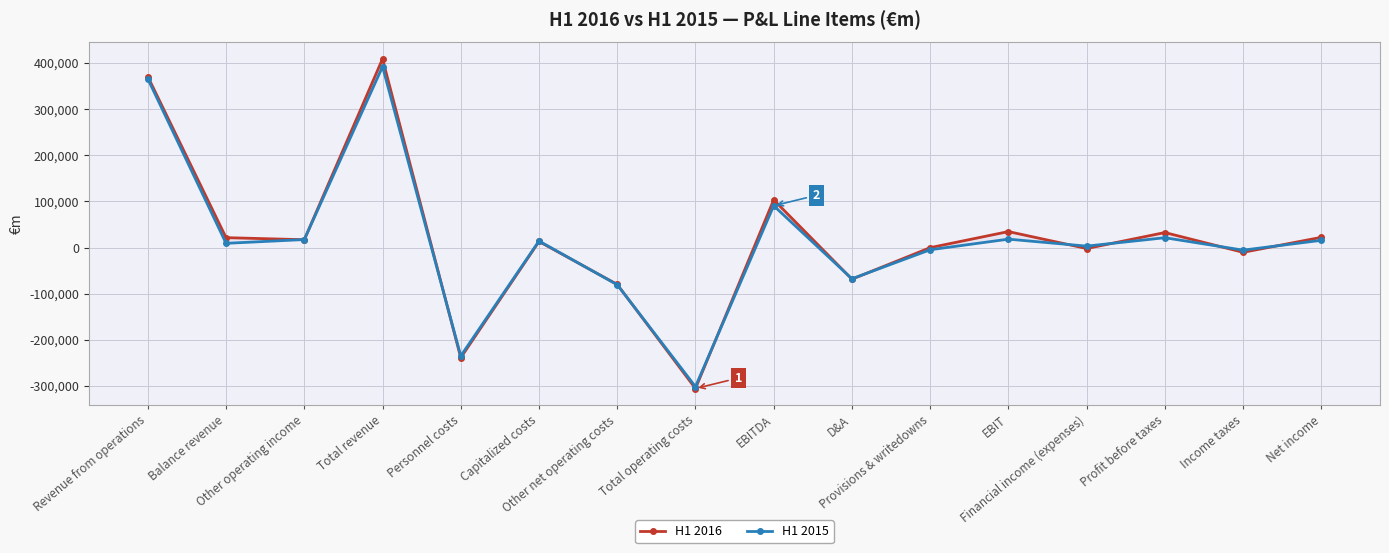

Which series has the largest total across all categories?

H1 2016